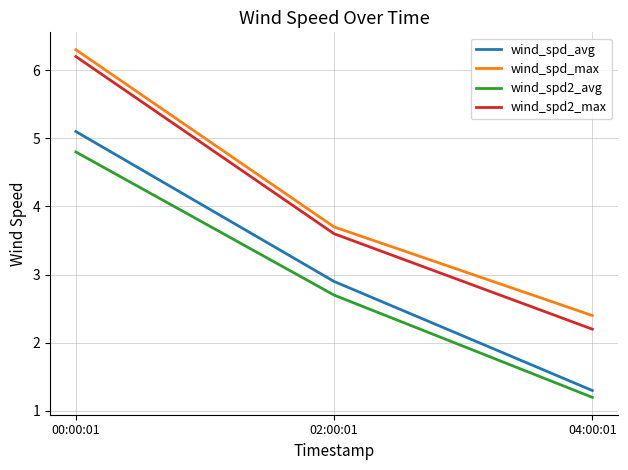

Count the number of categories in the chart.

3